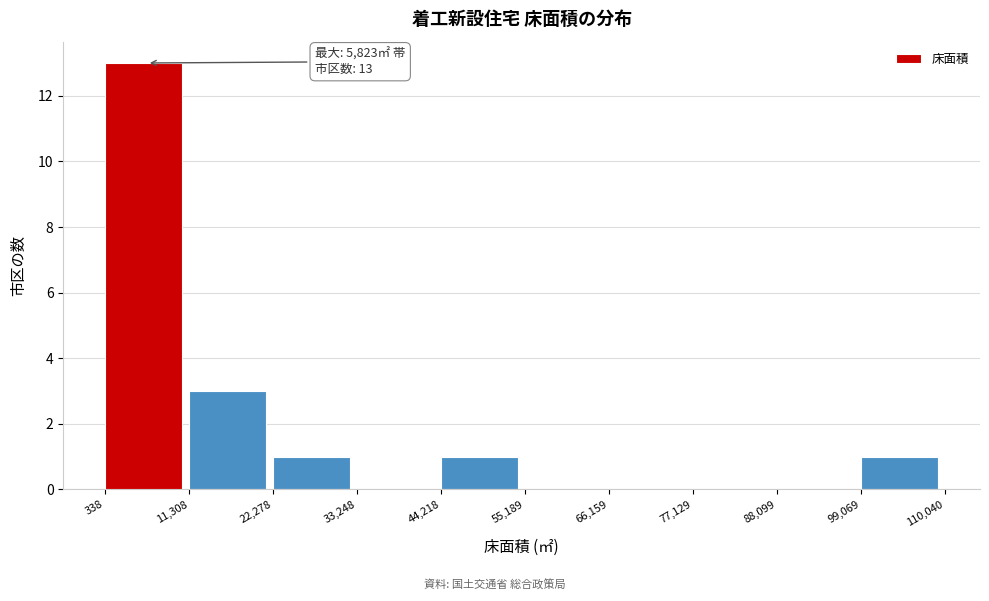

Over which range of the x-axis is the bar tallest?

338 to 11,308